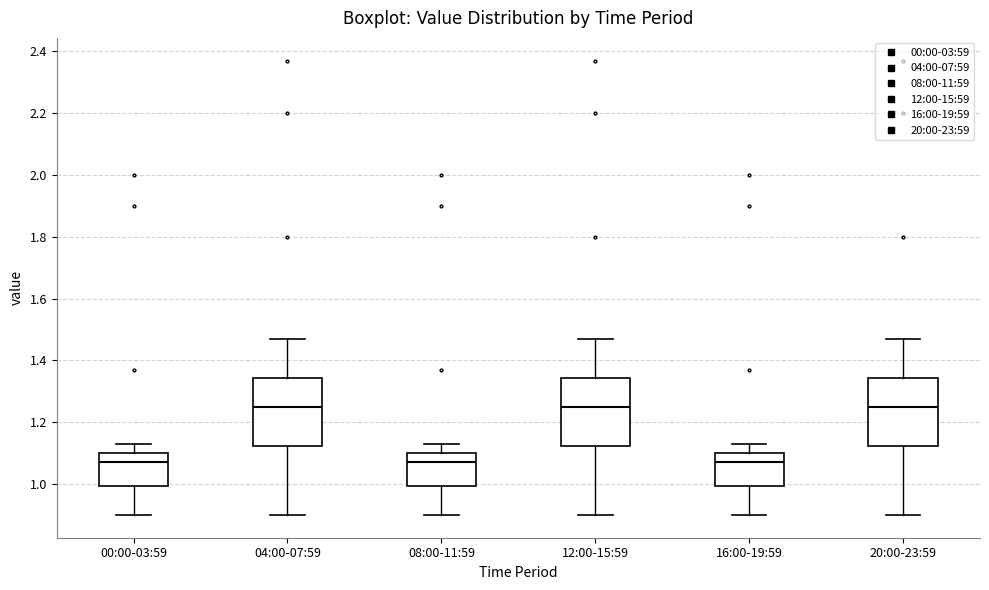

Reading left to right, read every box against the y-axis: the position of its median line, the range the box covers, and the ends of its whiskers. The values are not printed on the chart, so give them approximately, as read against the axis.

00:00-03:59: median 1.08, box 1.00 to 1.10, whiskers 0.90 to 1.14
04:00-07:59: median 1.26, box 1.12 to 1.34, whiskers 0.90 to 1.48
08:00-11:59: median 1.08, box 1.00 to 1.10, whiskers 0.90 to 1.14
12:00-15:59: median 1.26, box 1.12 to 1.34, whiskers 0.90 to 1.48
16:00-19:59: median 1.08, box 1.00 to 1.10, whiskers 0.90 to 1.14
20:00-23:59: median 1.26, box 1.12 to 1.34, whiskers 0.90 to 1.48